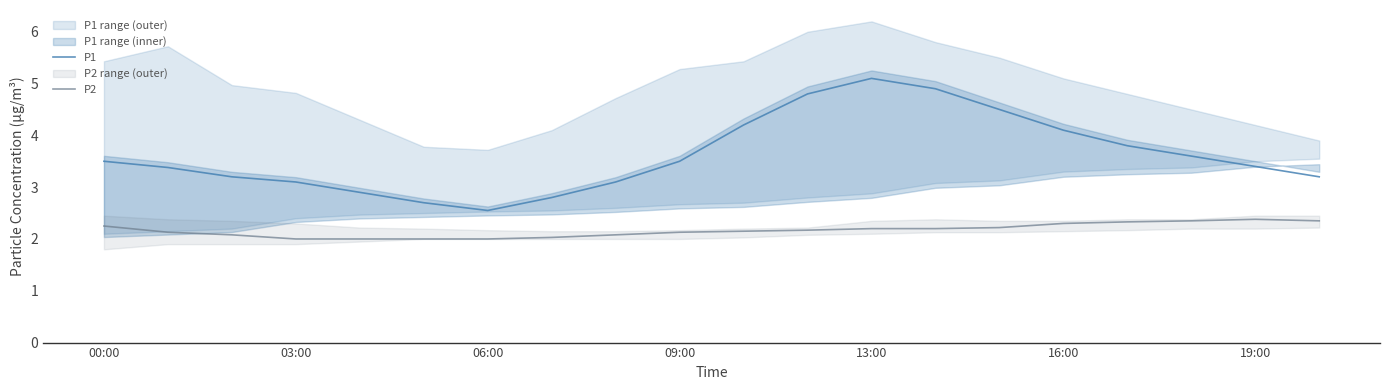

Reading left to right, list all the values displayed in this chart.

P1: 3.5	3.4	3.2	3.1	2.9	2.7	2.5	2.8	3.1	3.5	4.2	4.8	5.1	4.9	4.5	4.1	3.8	3.6	3.4	3.2
P2: 2.2	2.1	2.1	2.0	2.0	2.0	2.0	2.0	2.1	2.1	2.1	2.2	2.2	2.2	2.2	2.3	2.3	2.4	2.4	2.4